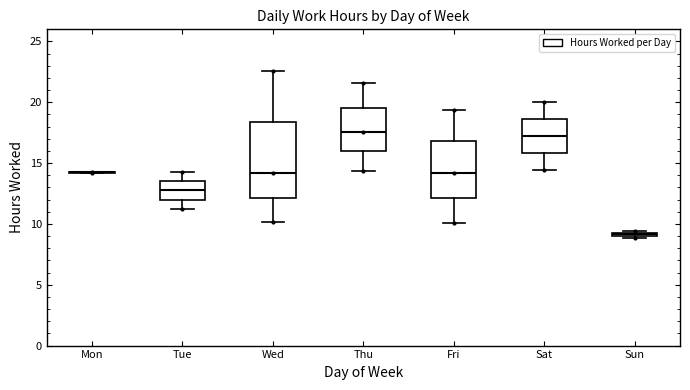

Where is the lower edge of the box for Thu on the y-axis? The values are not printed on the chart, so give them approximately, as read against the axis.

16.0